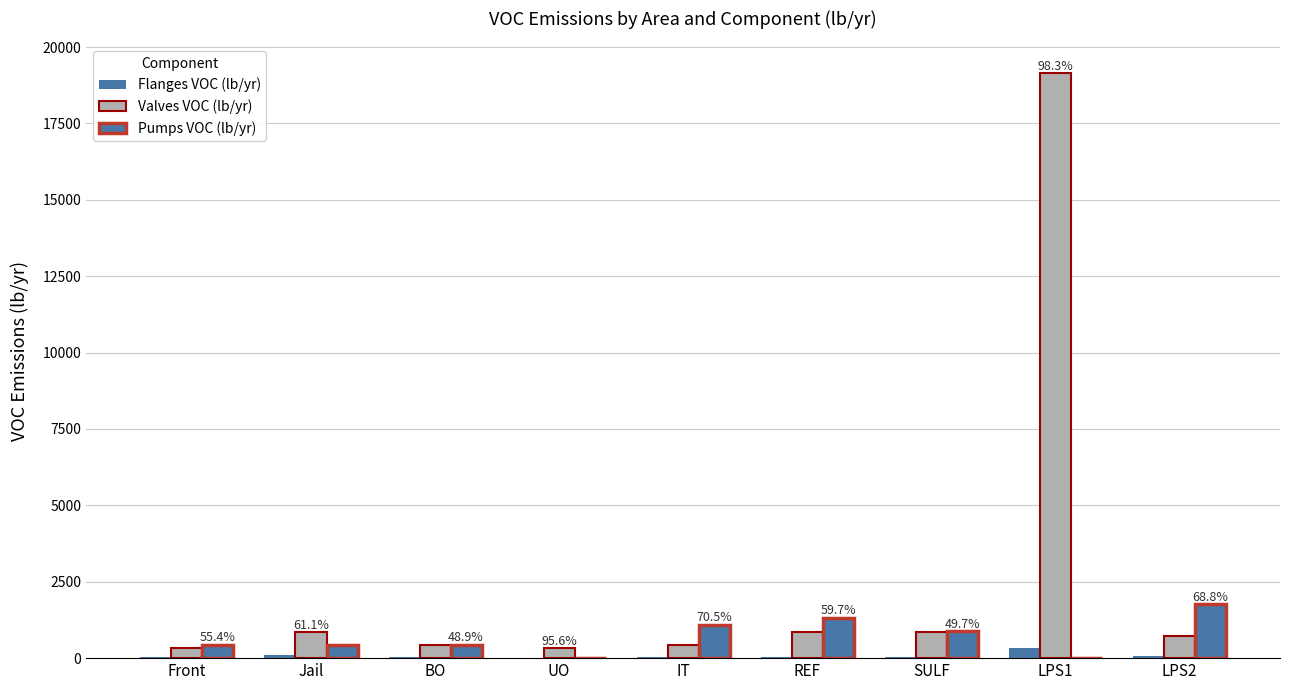

How many groups of bars are there?

9